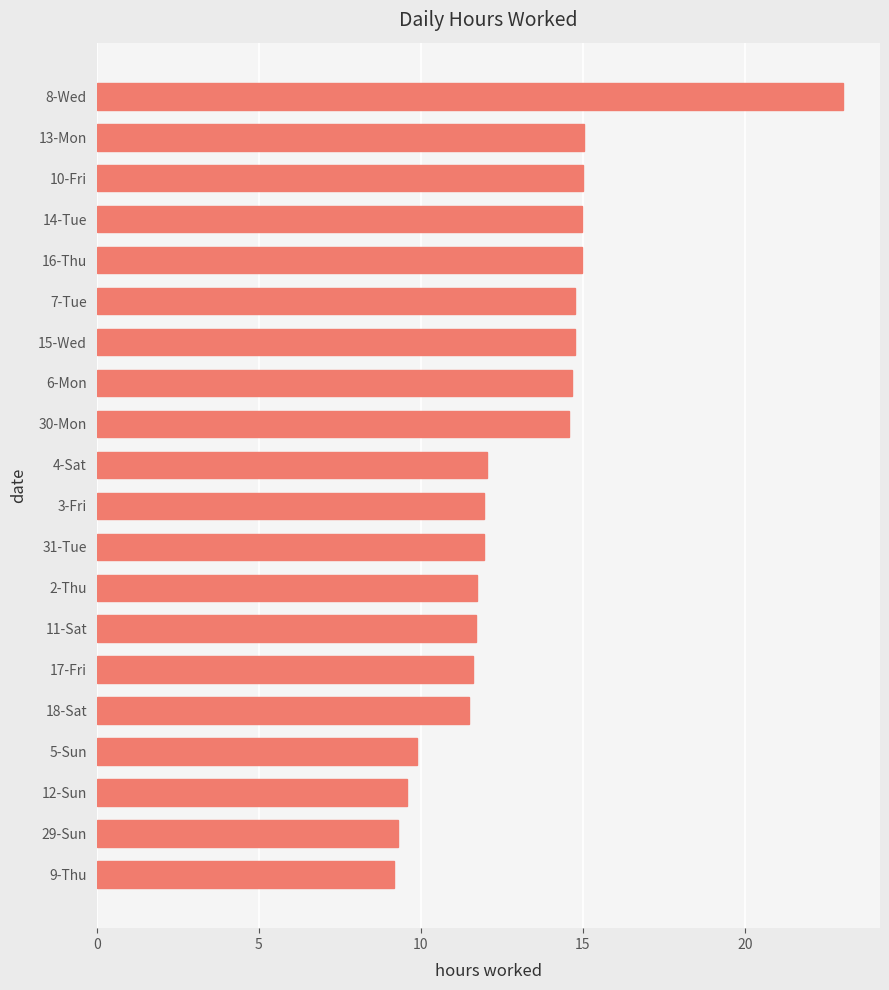

What is the greatest value displayed?

23.0